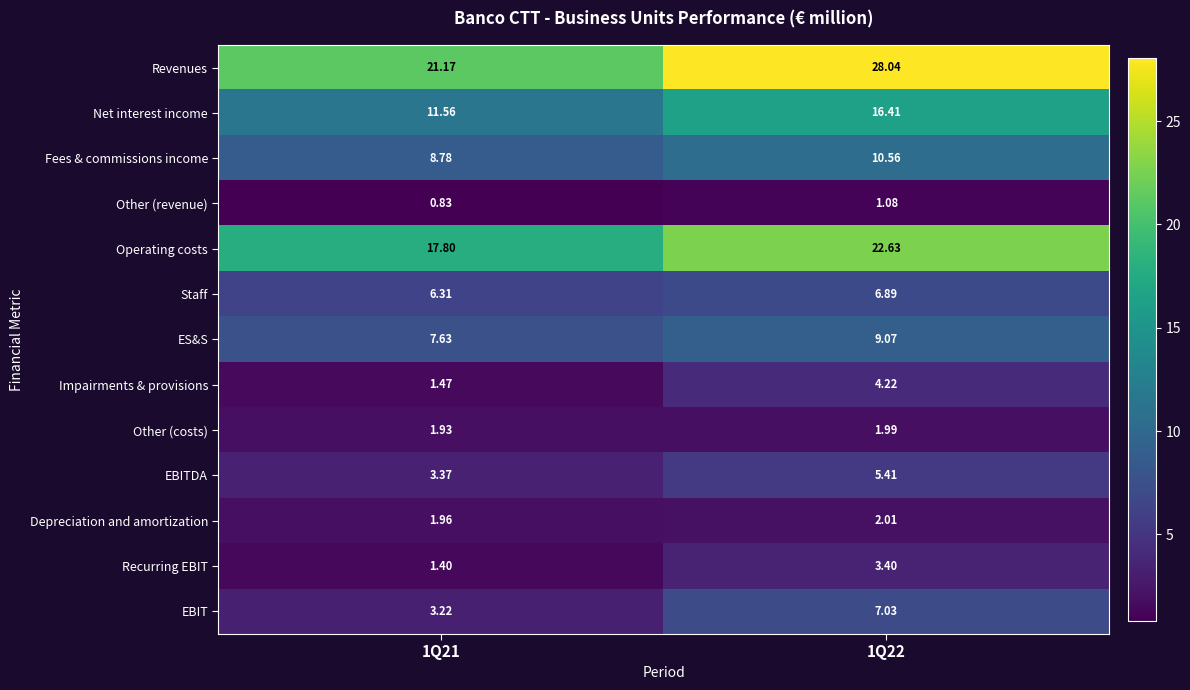

Count the number of categories in the chart.

2